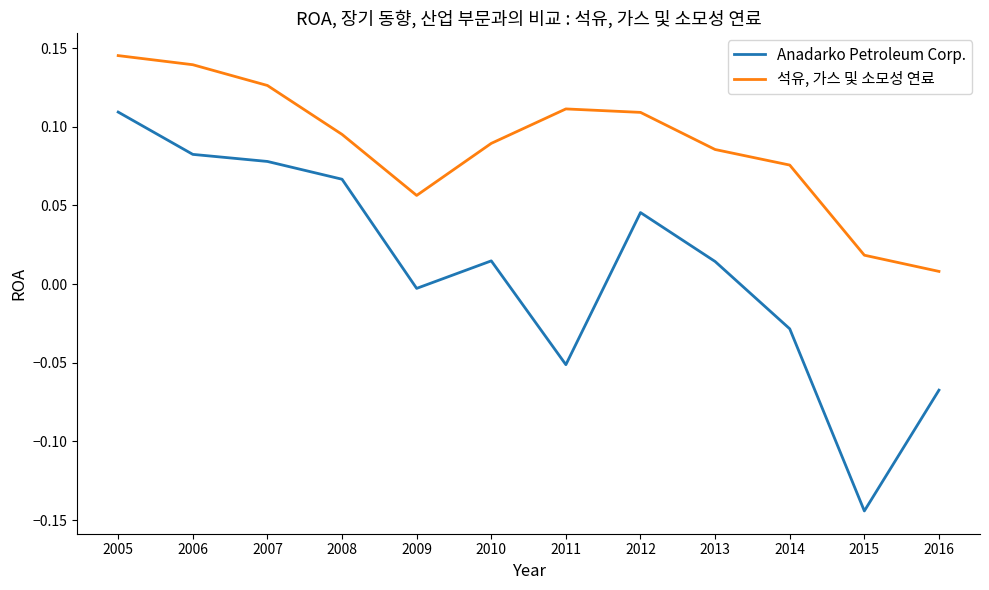

What is the difference between the maximum and minimum values in the Anadarko Petroleum Corp. series?

0.3